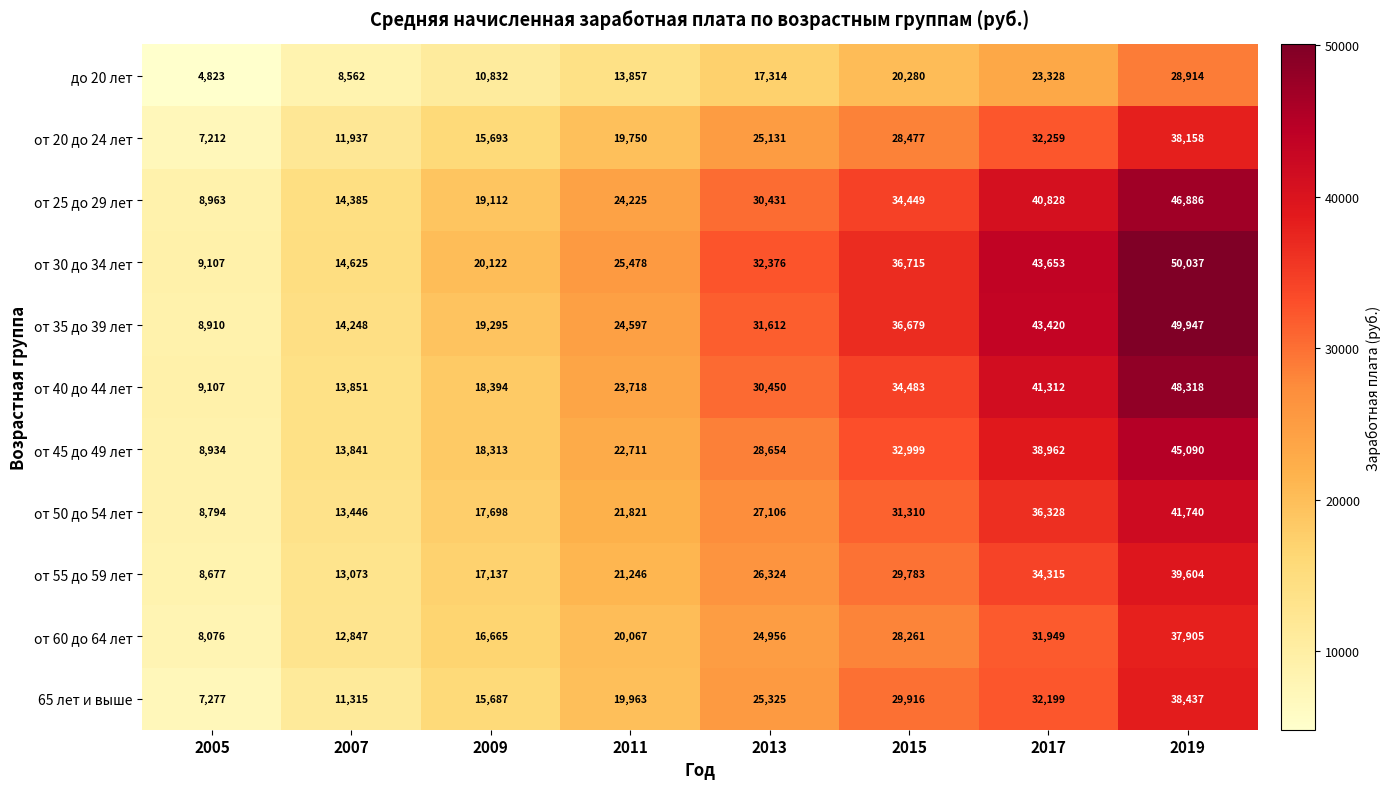

Count the от 30 до 34 лет values in the range 20122 to 43653.

5